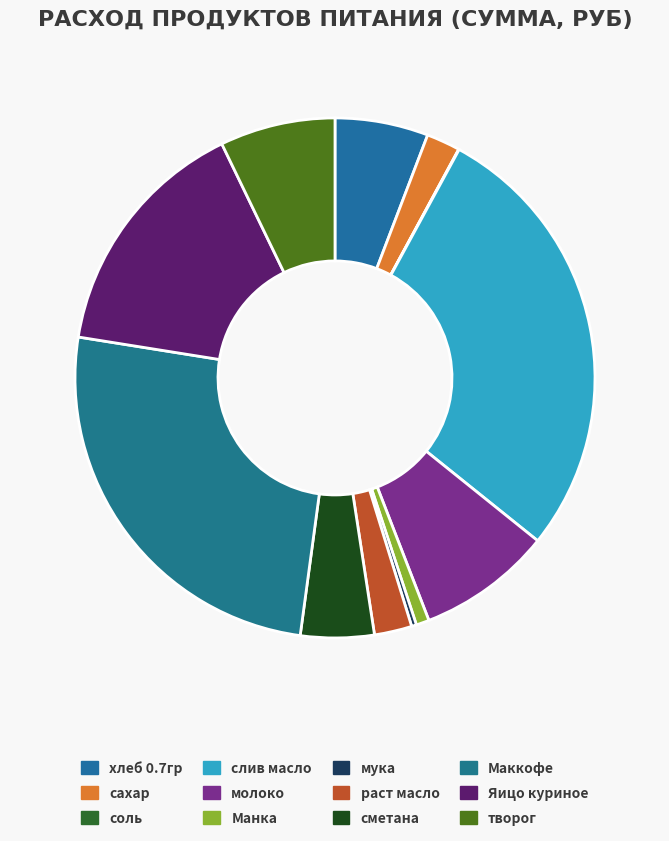

Count the number of slices in the pie.

12